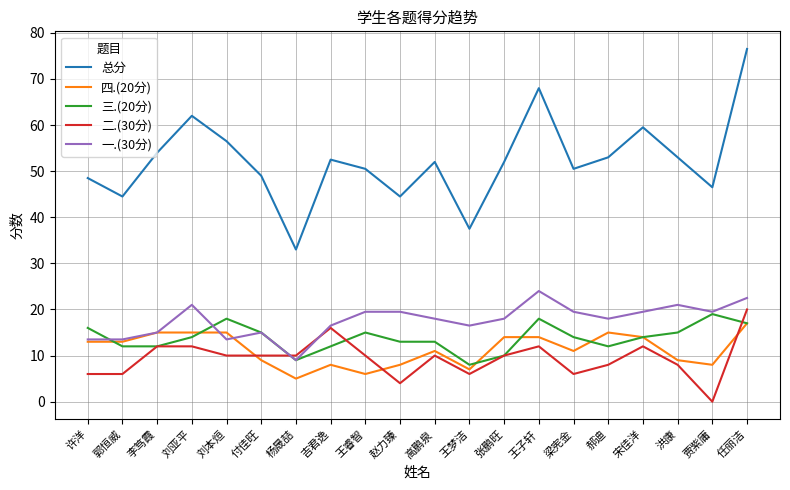

Between 郭恒威 and 宋佳洋, which series saw the biggest shift?

总分